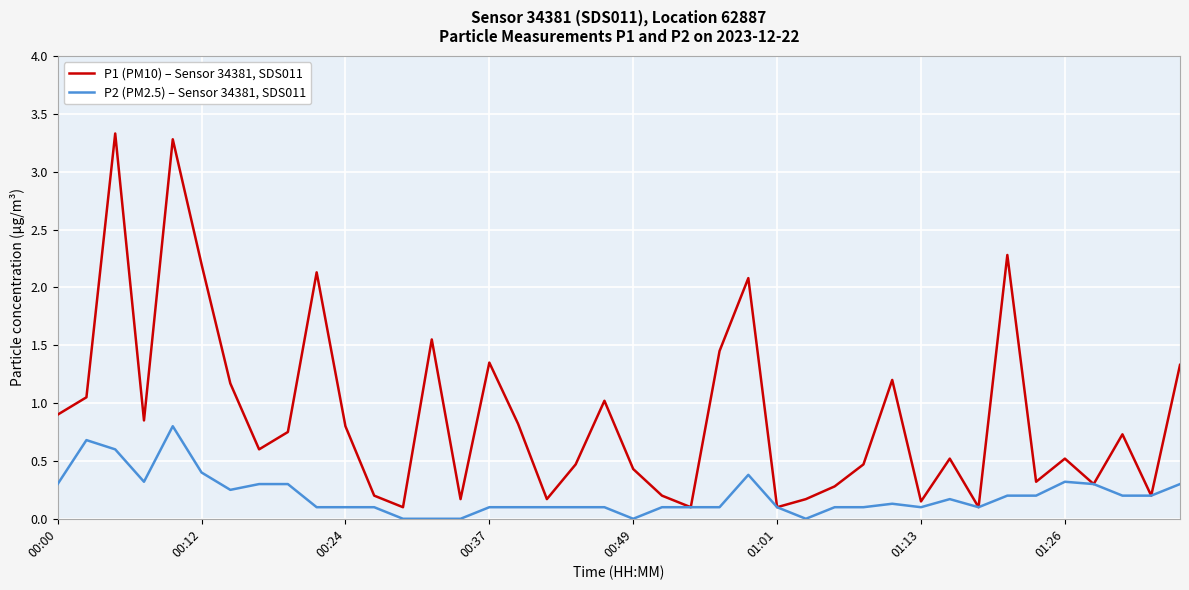

What is the maximum value shown in the chart?

3.3